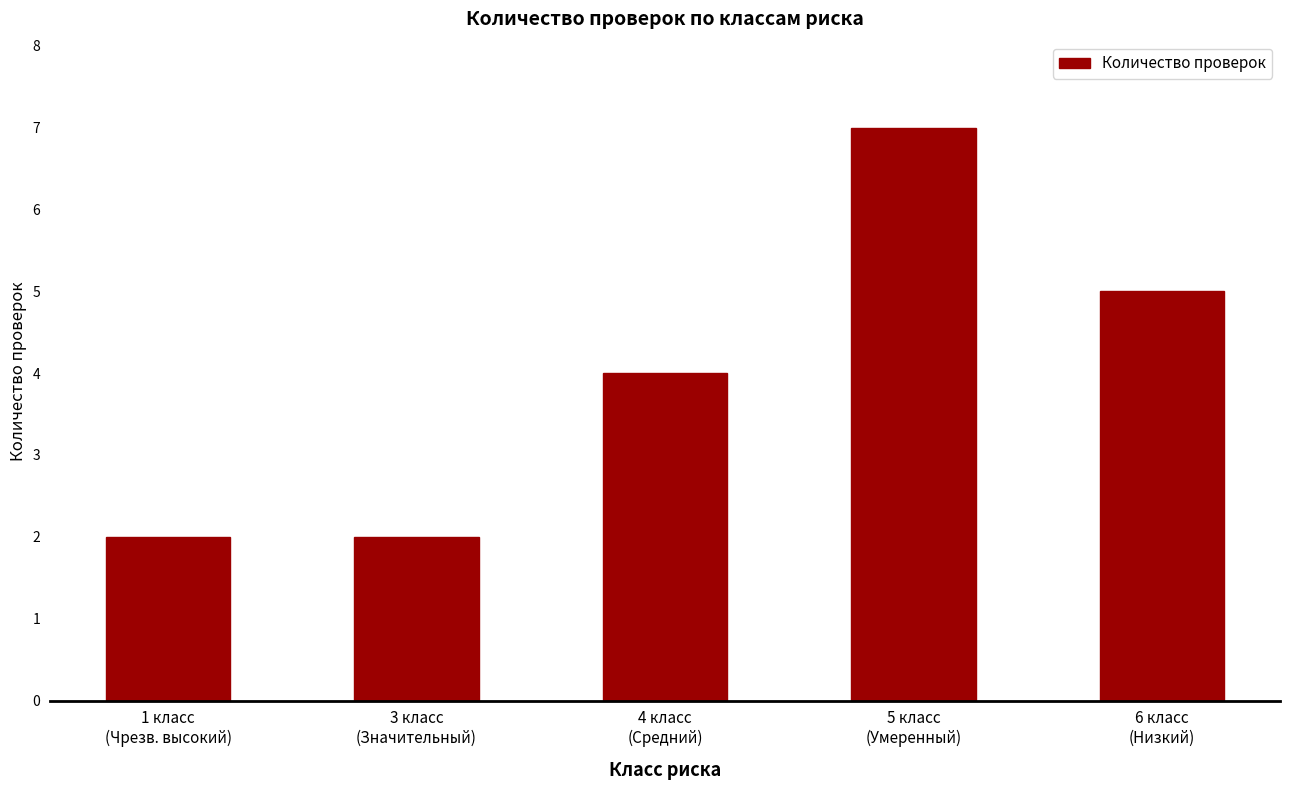

Does the chart contain any negative values?

No